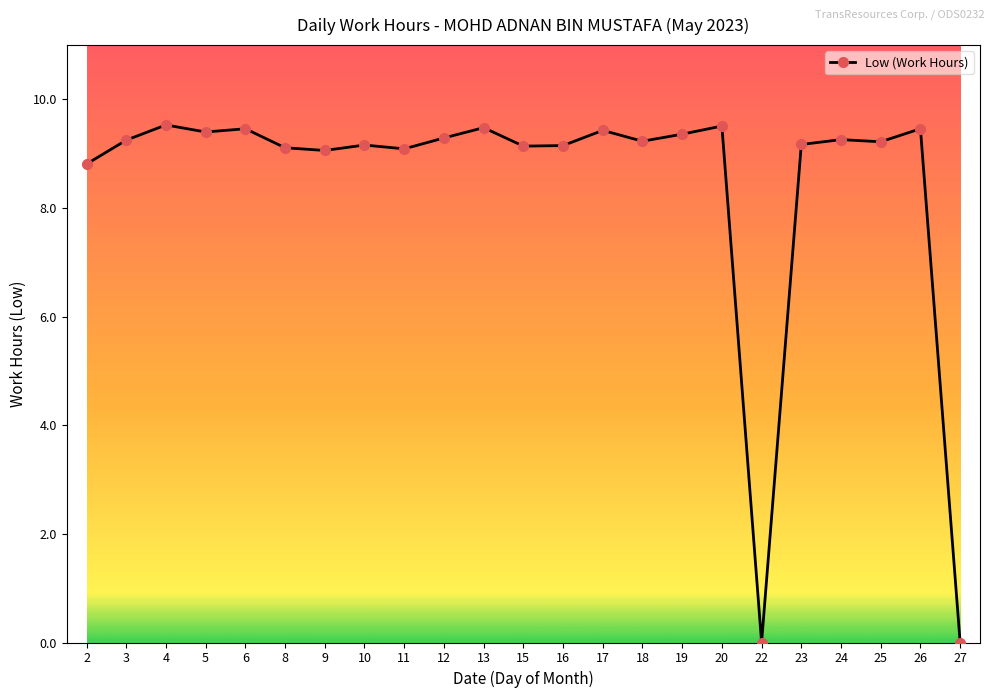

Does the chart have visible grid lines?

No